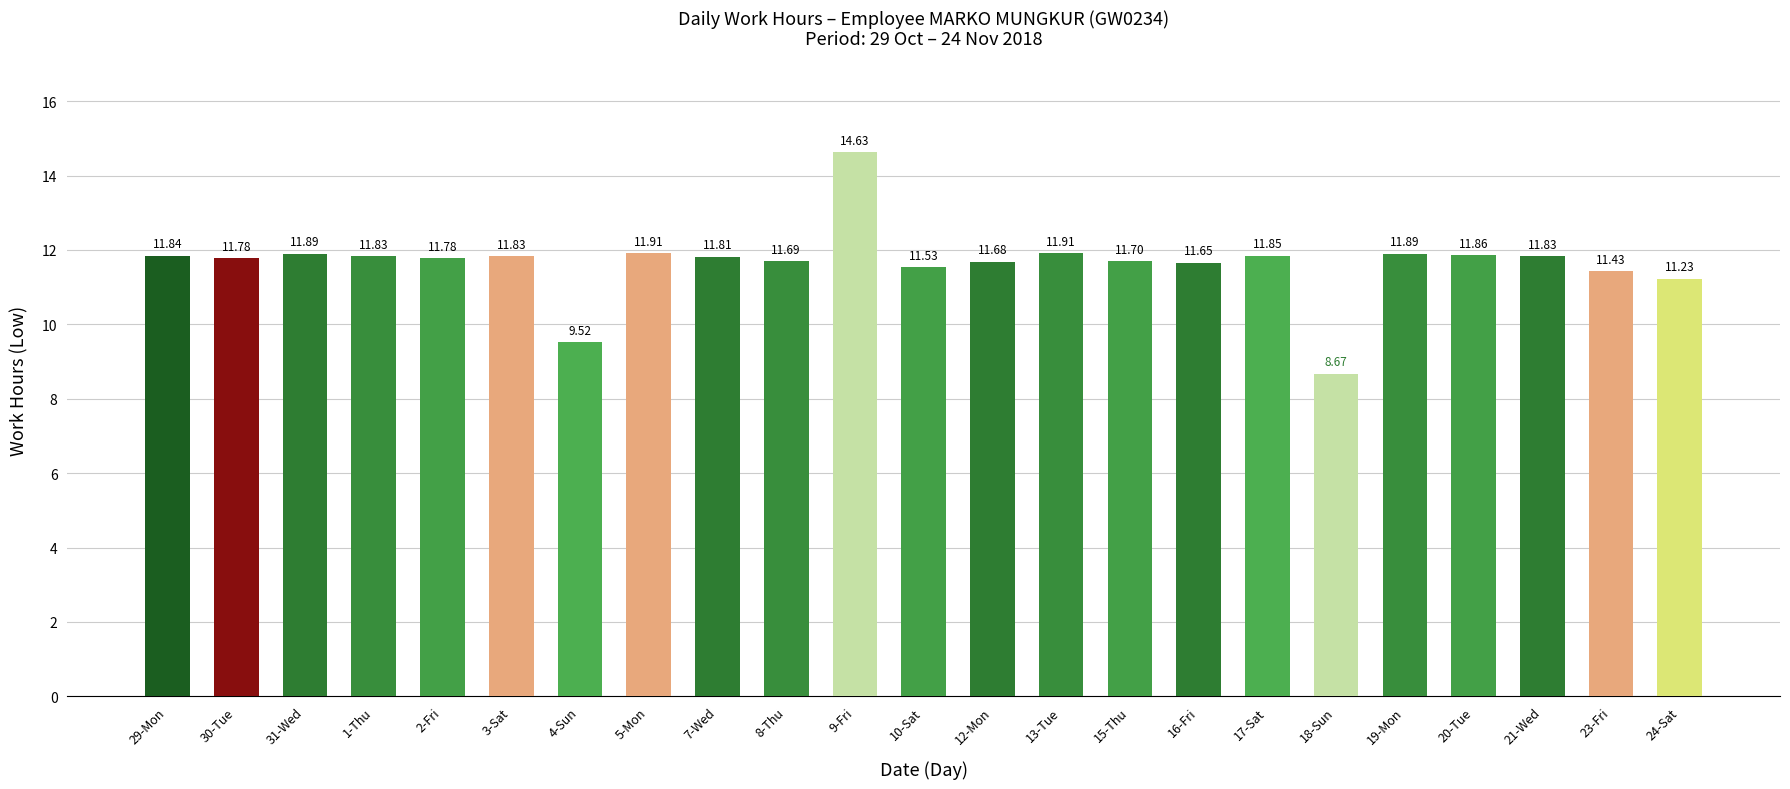

The value at 15-Thu is 11.7. True or false?

True